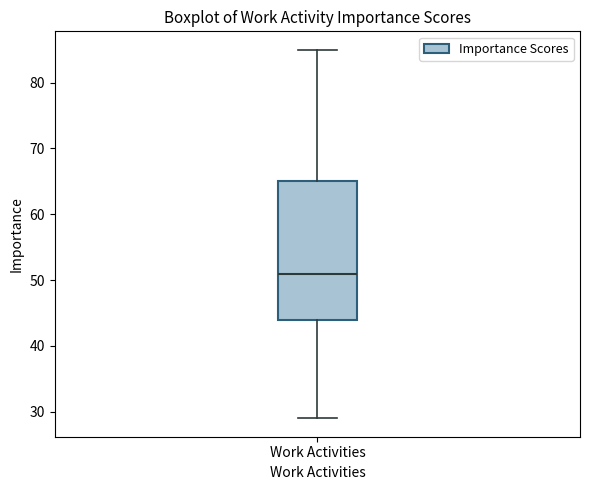

Read this box plot against the y-axis: the position of the median line, the range covered by the box, and the ends of both whiskers. The values are not printed on the chart, so give them approximately, as read against the axis.

median 51, box 44 to 65, whiskers 29 to 85